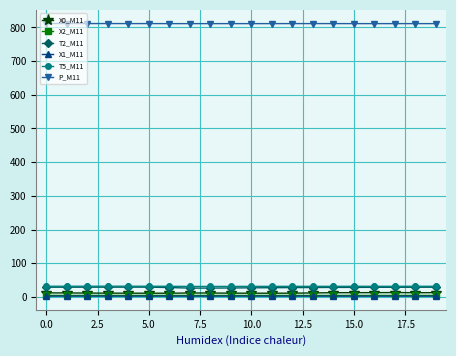

What is the value of the X1_M11 point at the 9th from the left?

2.1